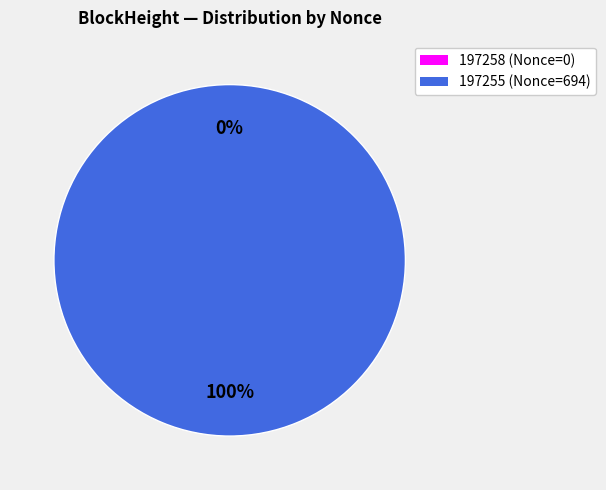

Which has a higher value, 197255 or 197258?

197255